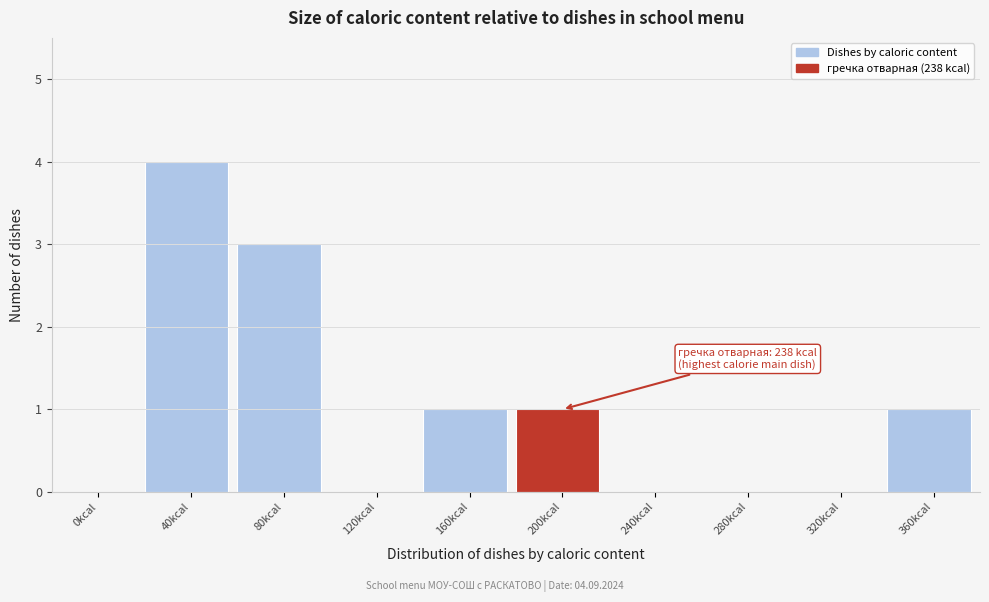

Reading right to left, what are all the values shown in this chart?

360kcal=1	320kcal=0	280kcal=0	240kcal=0	200kcal=1	160kcal=1	120kcal=0	80kcal=3	40kcal=4	0kcal=0